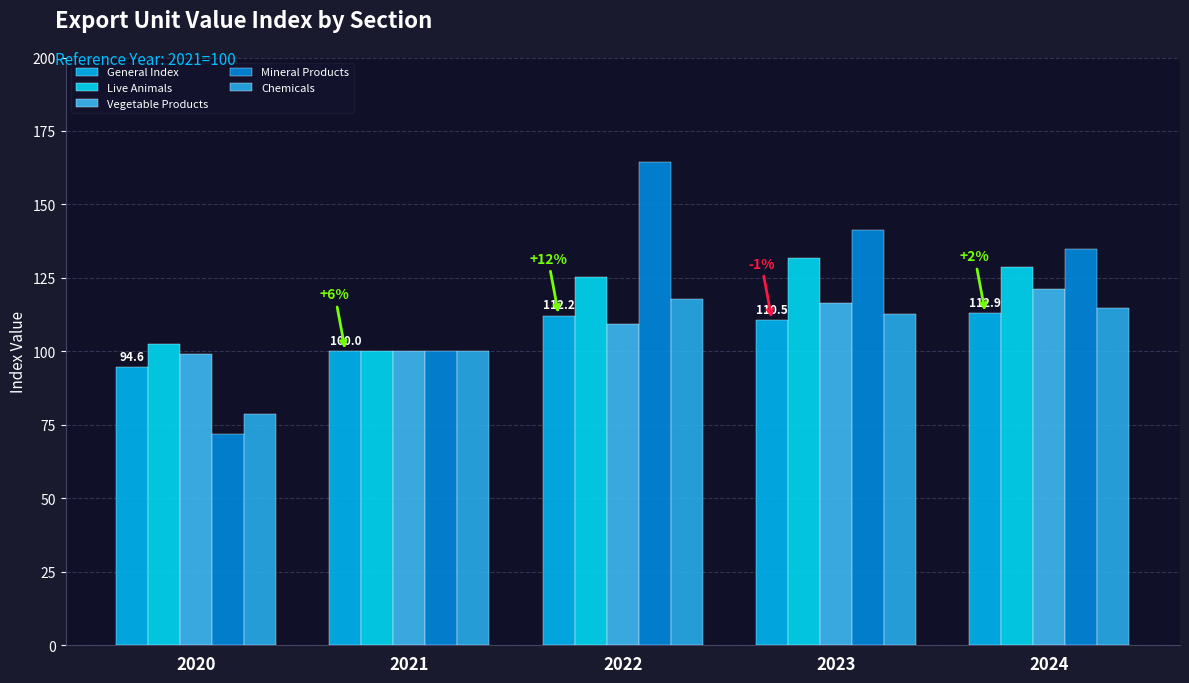

At which label does Chemicals first exceed 112?

2022